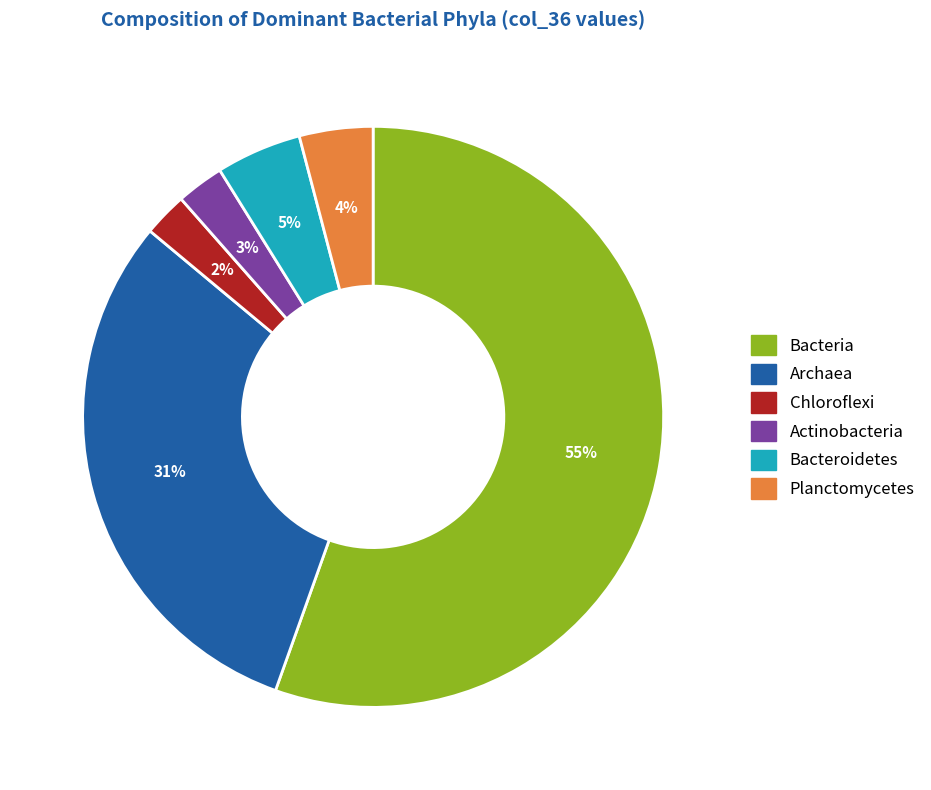

Which category has the biggest portion of the pie?

Bacteria